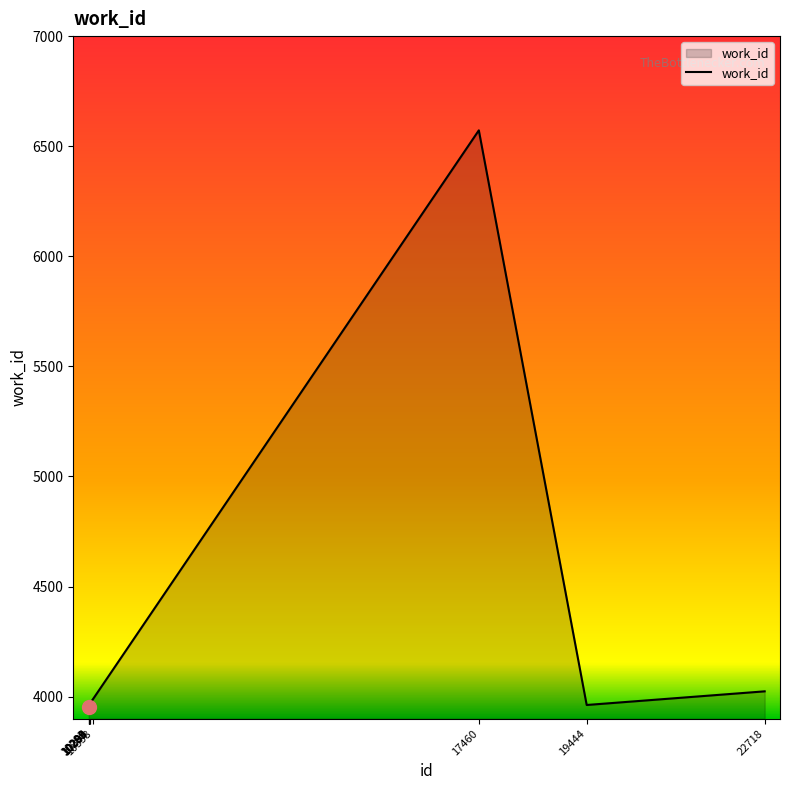

The chart shows a value of 3962 at 10295. True or false?

True